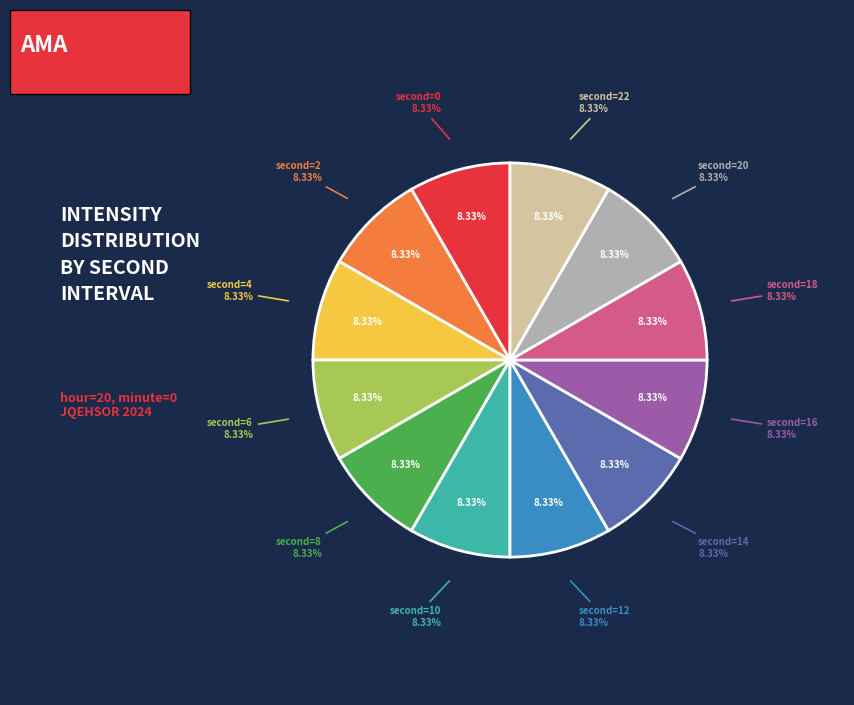

True or false: 18 accounts for 6% of the total.

False